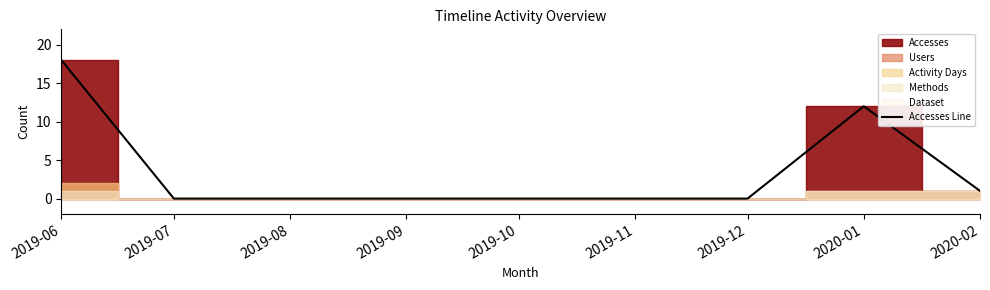

How many data points does each series have?

9